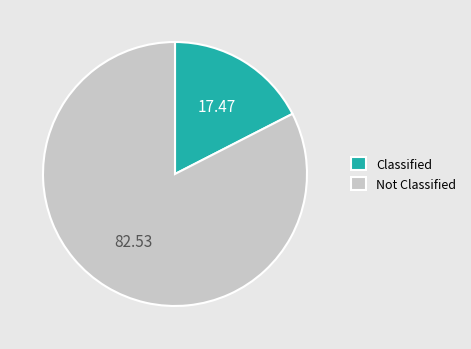

Which has a higher value, Not Classified or Classified?

Not Classified